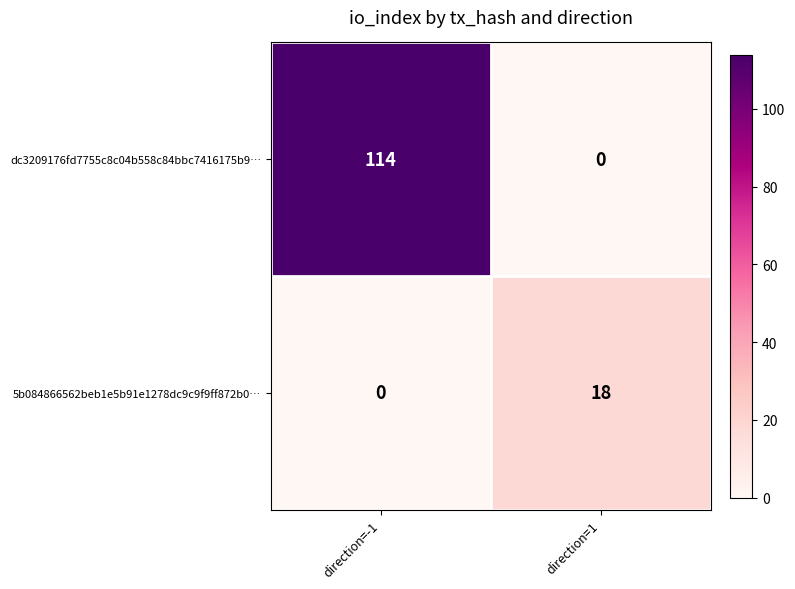

Which series has the largest range (max minus min)?

dc3209176fd7755c8c04b558c84bbc7416175b9…